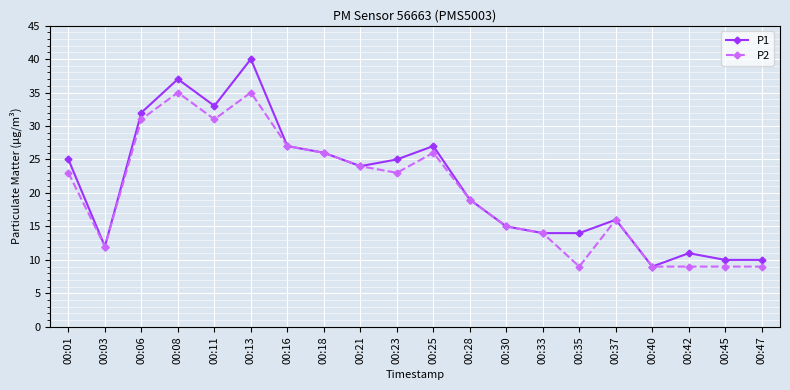

Is the value of P2 at 00:28 greater than the value of P1 at 00:18?

No